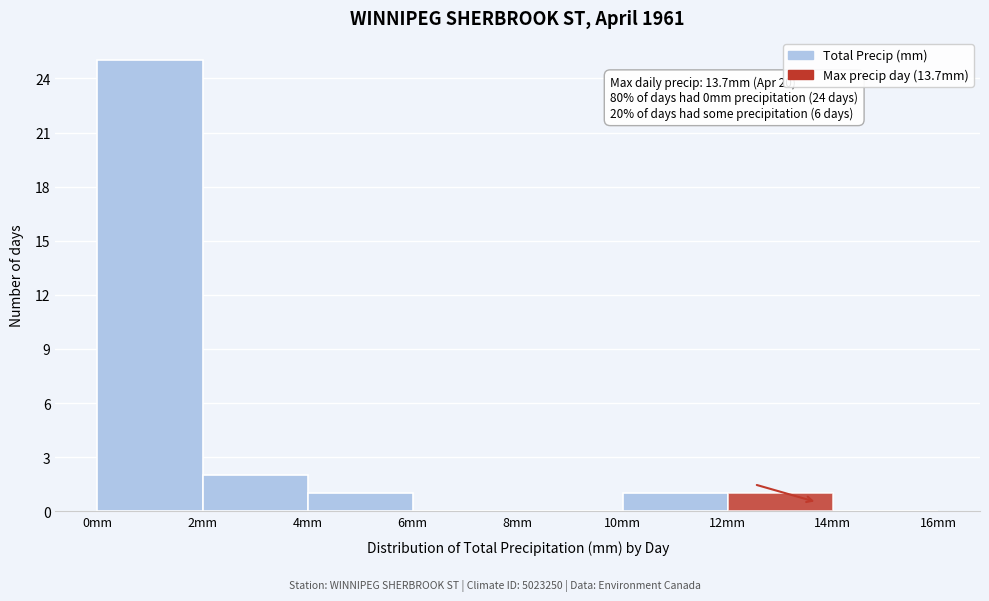

Which range on the x-axis has the tallest bar?

0 to 2